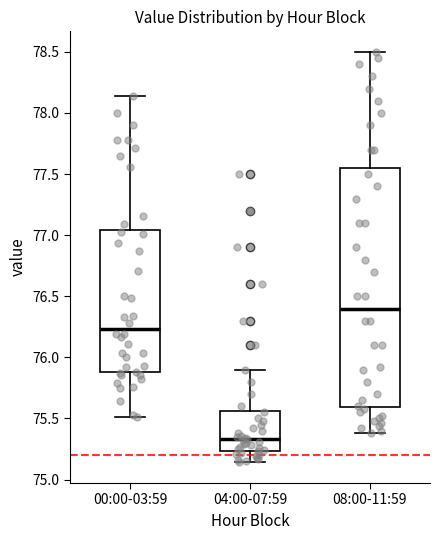

Reading left to right, transcribe this box plot: for each box, give where its median line is, the range the box spans, and where its two whiskers end, as read against the y-axis. The values are not printed on the chart, so give them approximately, as read against the axis.

00:00-03:59: median 76.25, box 75.90 to 77.05, whiskers 75.50 to 78.15
04:00-07:59: median 75.35, box 75.25 to 75.55, whiskers 75.15 to 75.90
08:00-11:59: median 76.40, box 75.60 to 77.55, whiskers 75.40 to 78.50